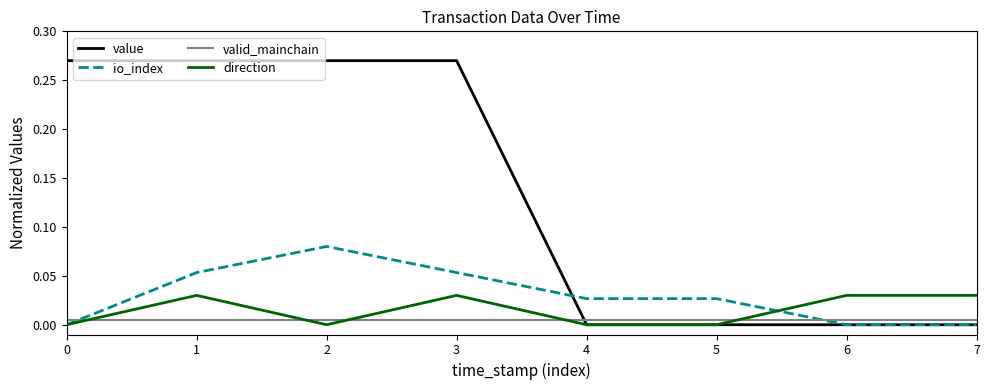

How many direction values are between 0 and 1?

8